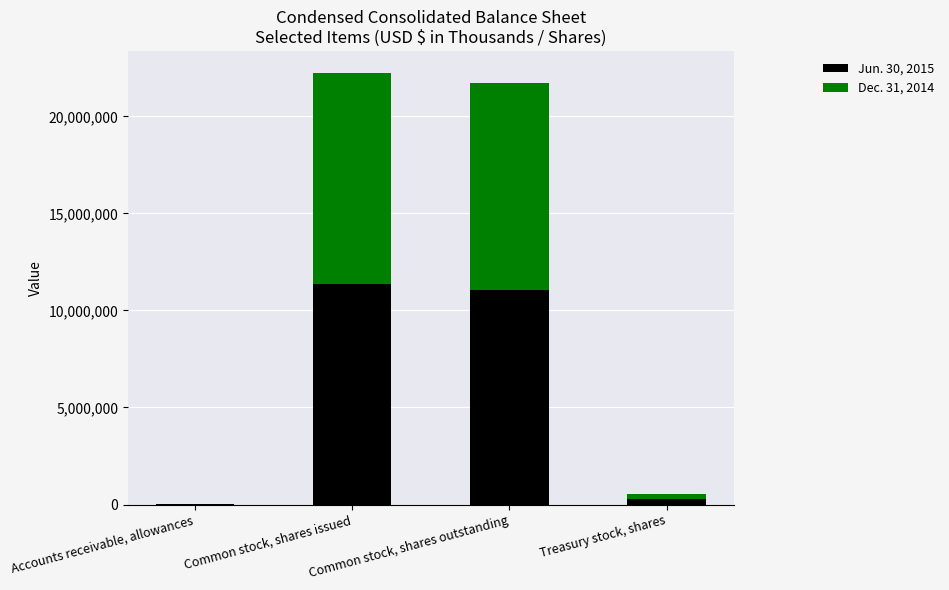

The value of Jun. 30, 2015 at Common stock, shares issued is 11365000. True or false?

True